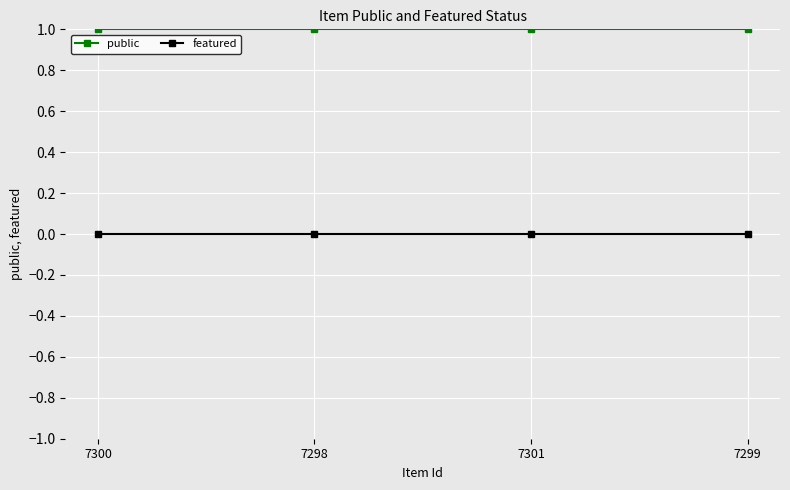

How many lines are shown in the chart?

2